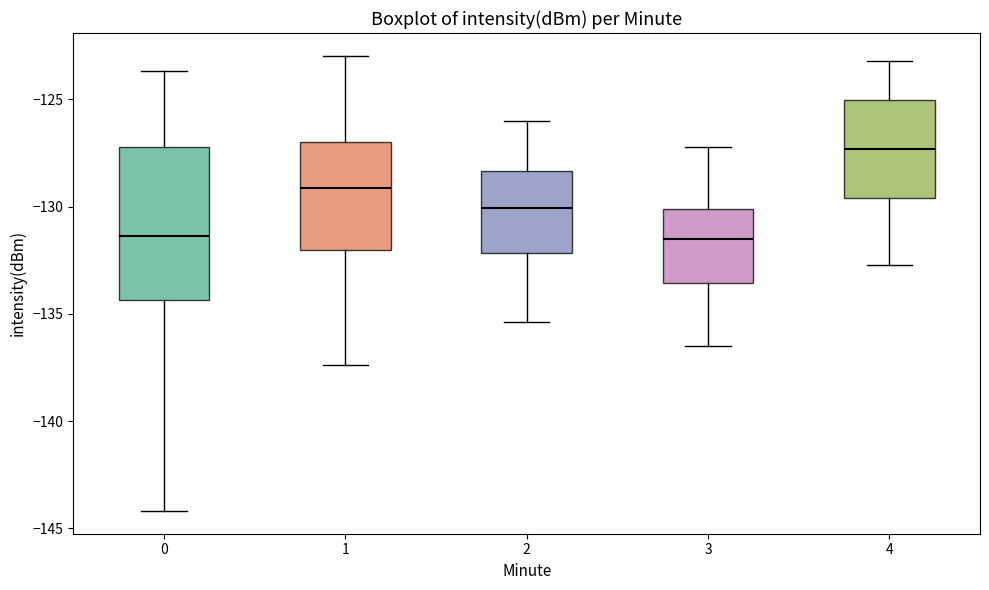

Which box is the tallest, from its lower edge to its upper edge?

0